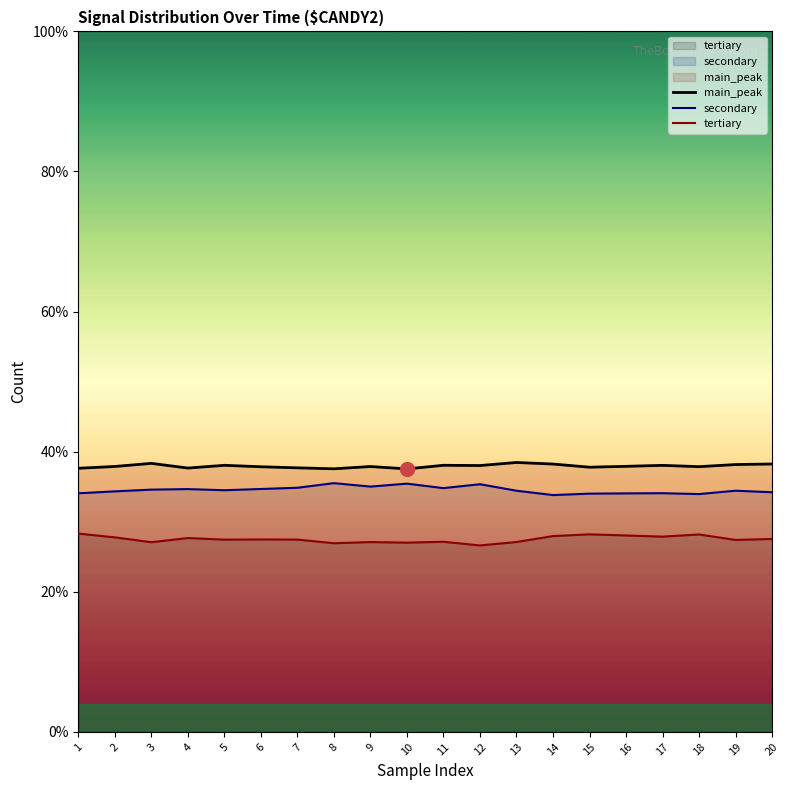

Reading left to right, what are all the values shown in this chart?

main_peak: 37.6	37.9	38.3	37.7	38.1	37.8	37.7	37.6	37.9	37.5	38.1	38.0	38.5	38.2	37.8	37.9	38.0	37.9	38.2	38.2
secondary: 34.1	34.3	34.6	34.7	34.5	34.7	34.8	35.5	35.0	35.4	34.8	35.4	34.4	33.8	34.0	34.0	34.1	34.0	34.4	34.2
tertiary: 28.3	27.8	27.1	27.7	27.4	27.5	27.5	26.9	27.1	27.0	27.1	26.6	27.1	28.0	28.2	28.0	27.9	28.2	27.4	27.5